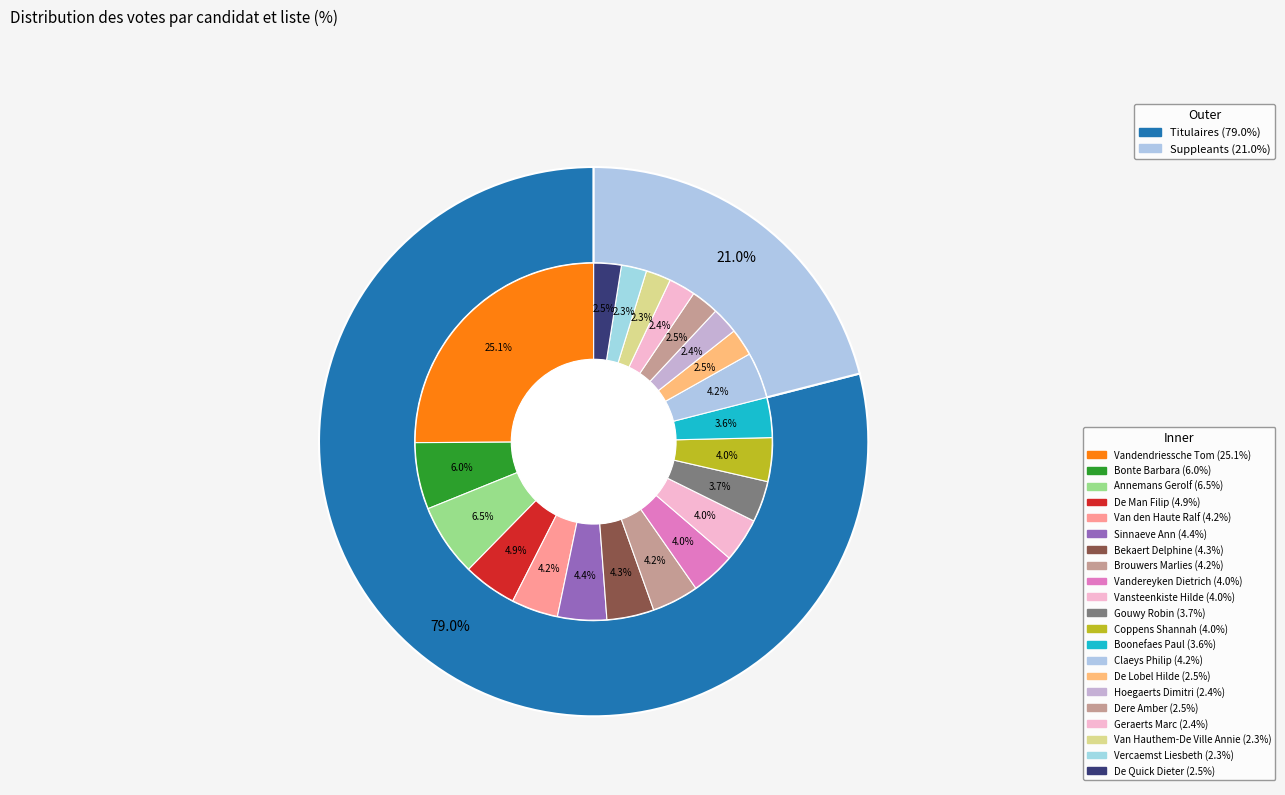

Do Vandereyken Dietrich and De Man Filip together represent more than half of the pie?

No